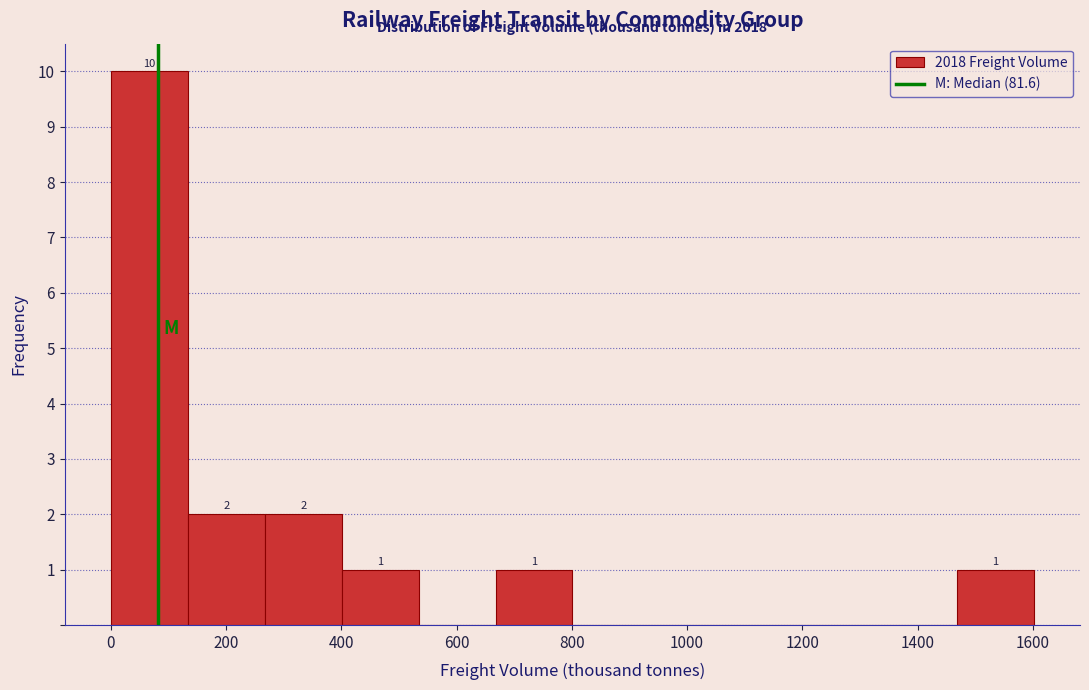

Which range on the x-axis has the tallest bar?

0 to 140